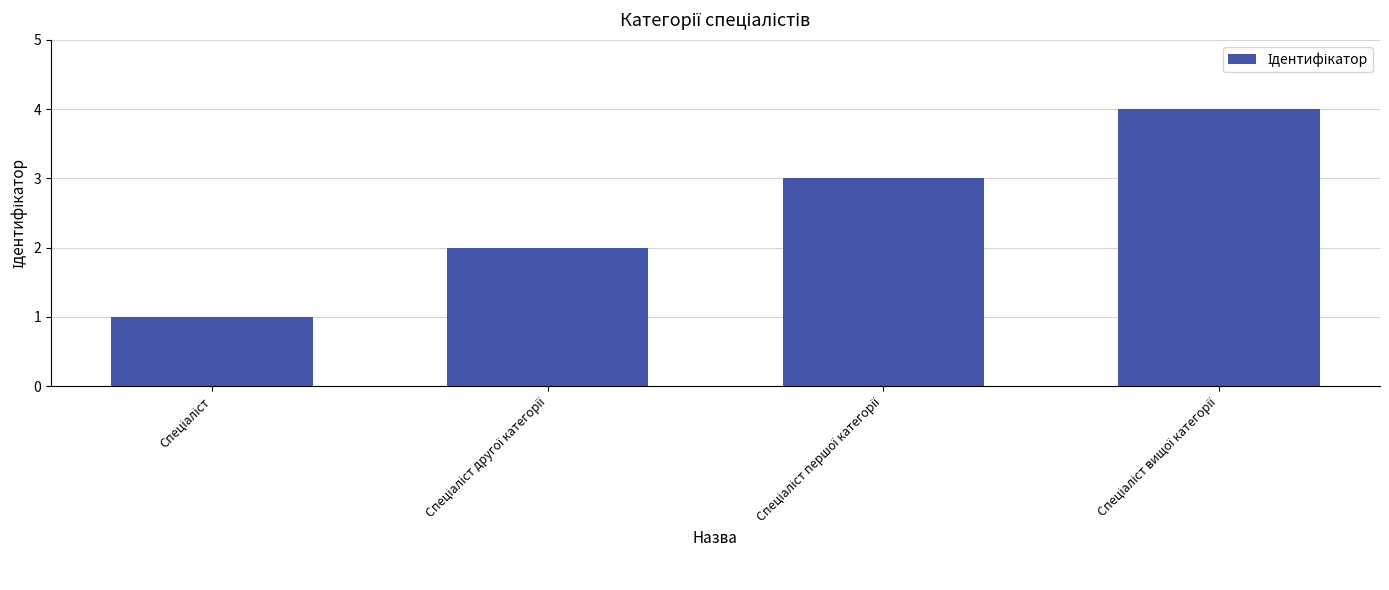

What is the maximum value shown in the chart?

4